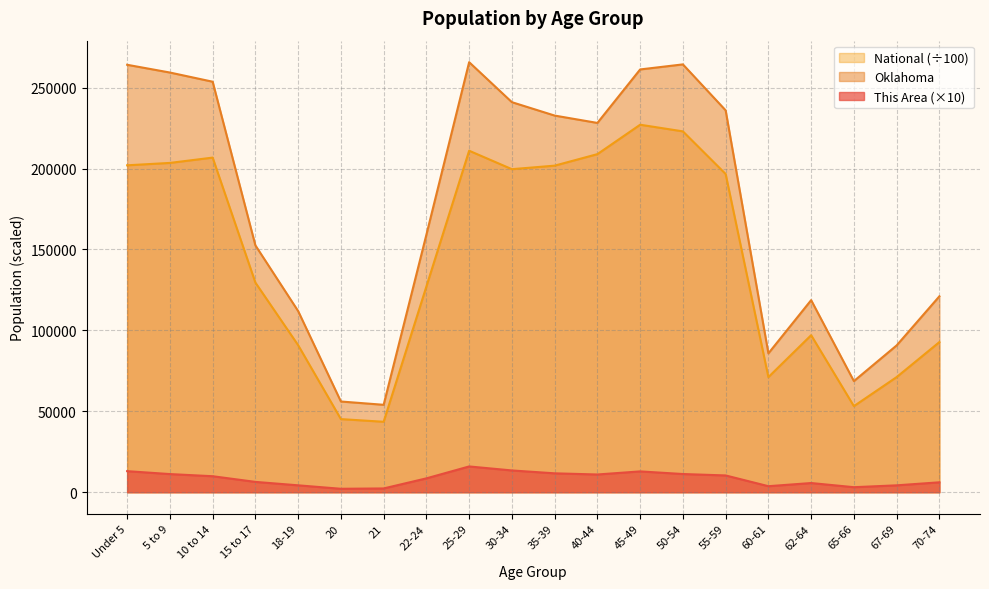

True or false: This Area has more than 2 points higher than both neighbors.

True